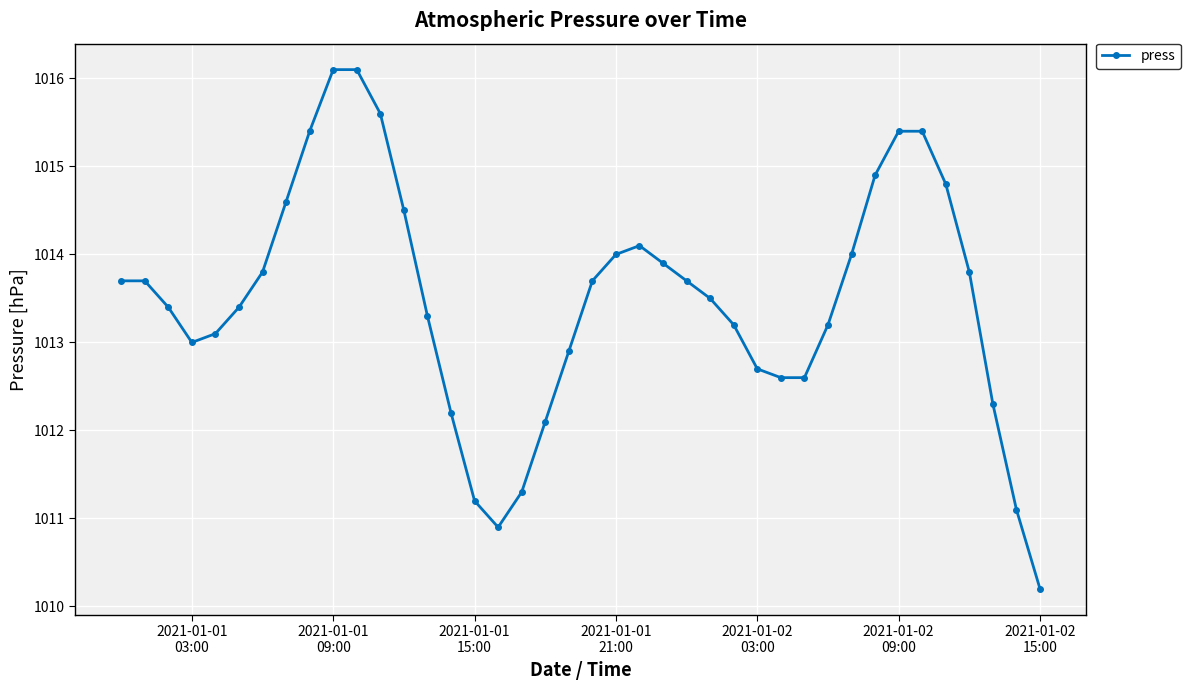

What is the difference between the maximum and second lowest values?

5.2